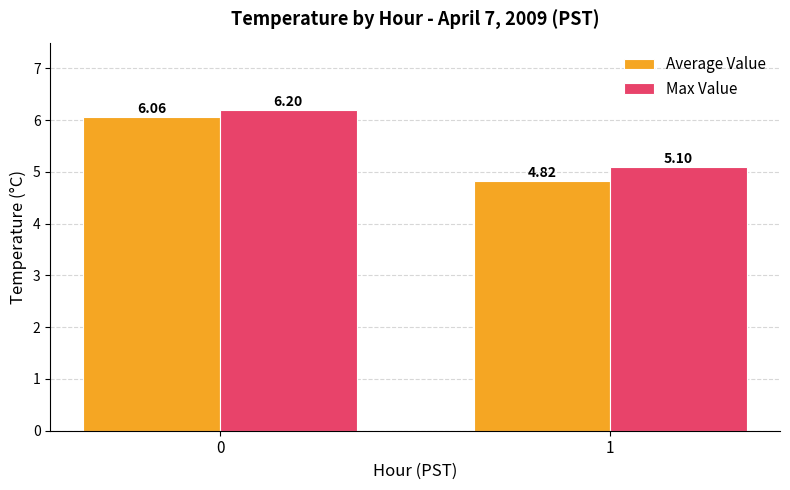

What is the difference between the Max Value values at 0 and 1?

1.1